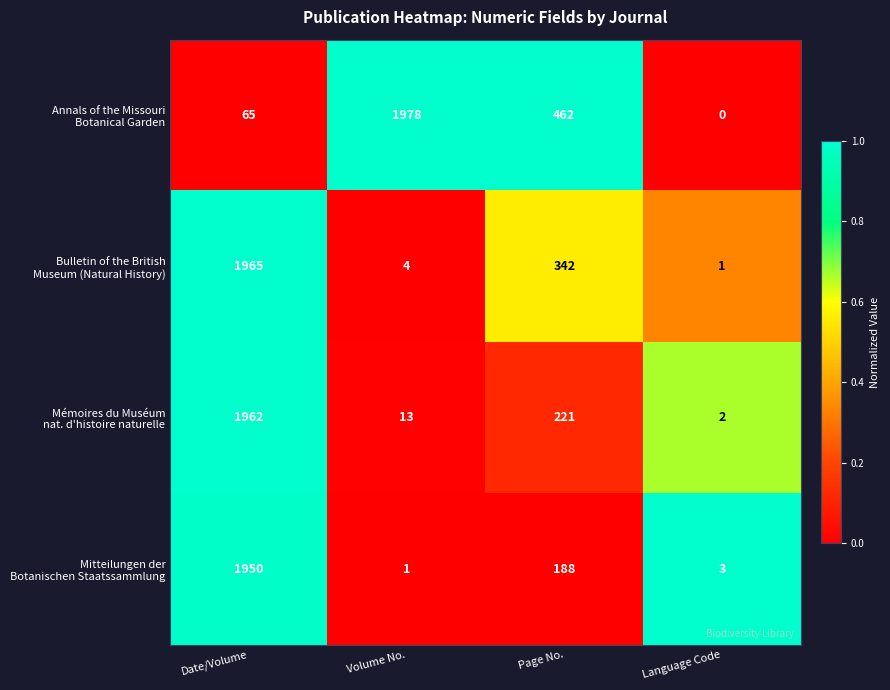

What is the total value across all series at Date/Volume?

5942